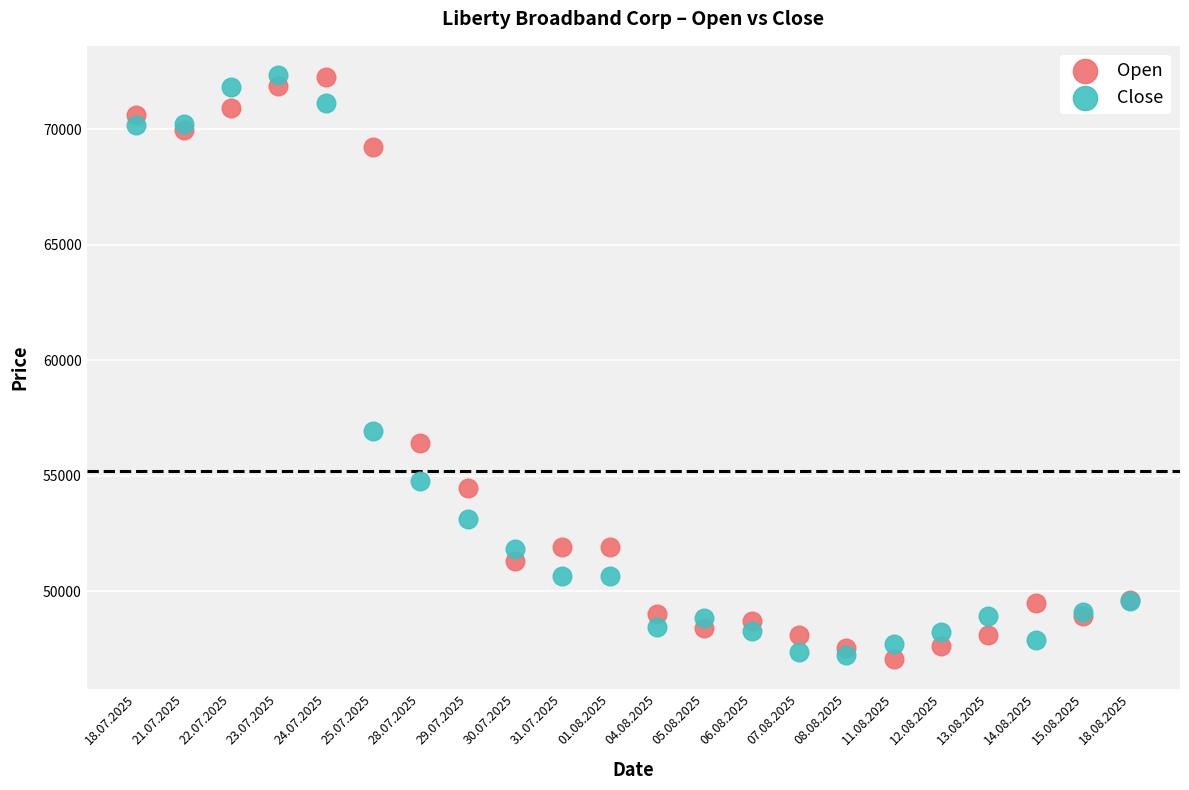

What are all the series names shown in the legend?

Open, Close